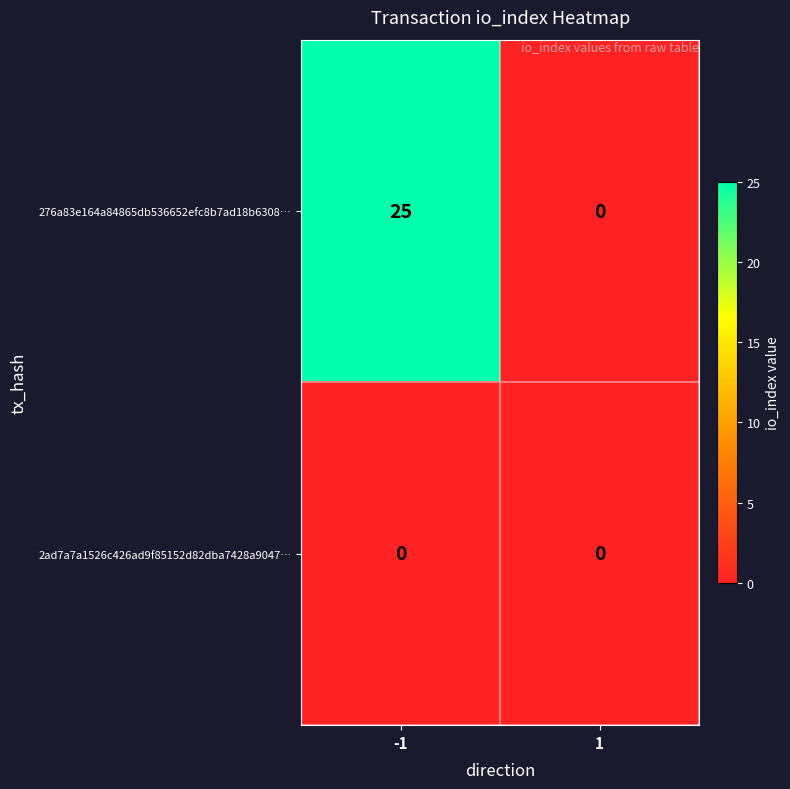

How many values in 276a83e164a84865db536652efc8b7ad18b6308… are above zero?

1